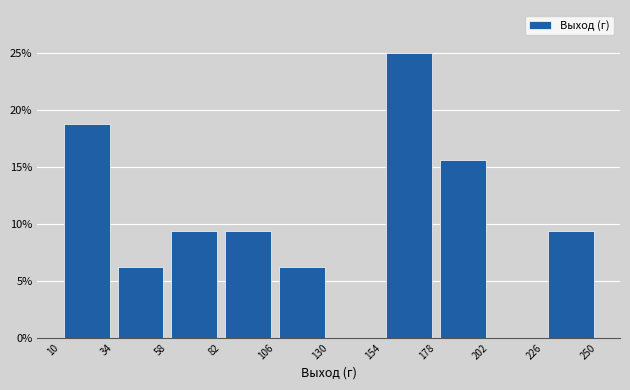

Over which range of the x-axis is the bar tallest?

154 to 178